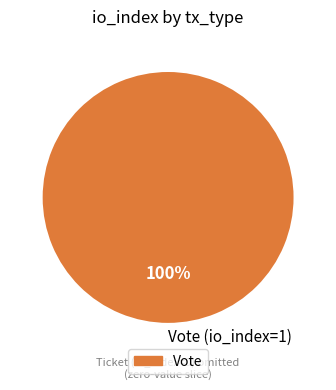

Count the number of slices in the pie.

1